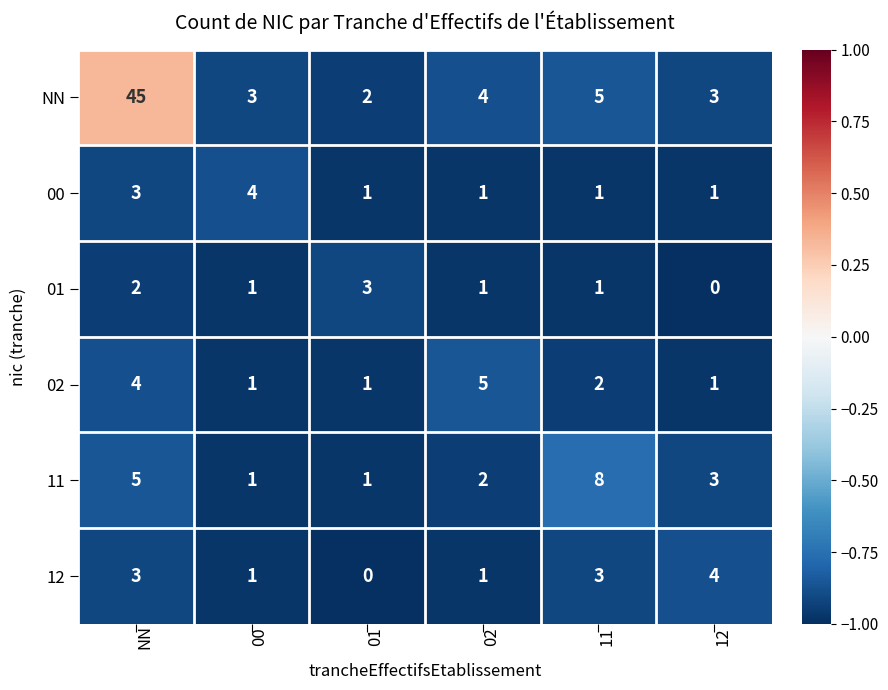

The value of NN at 12 is 1. True or false?

False